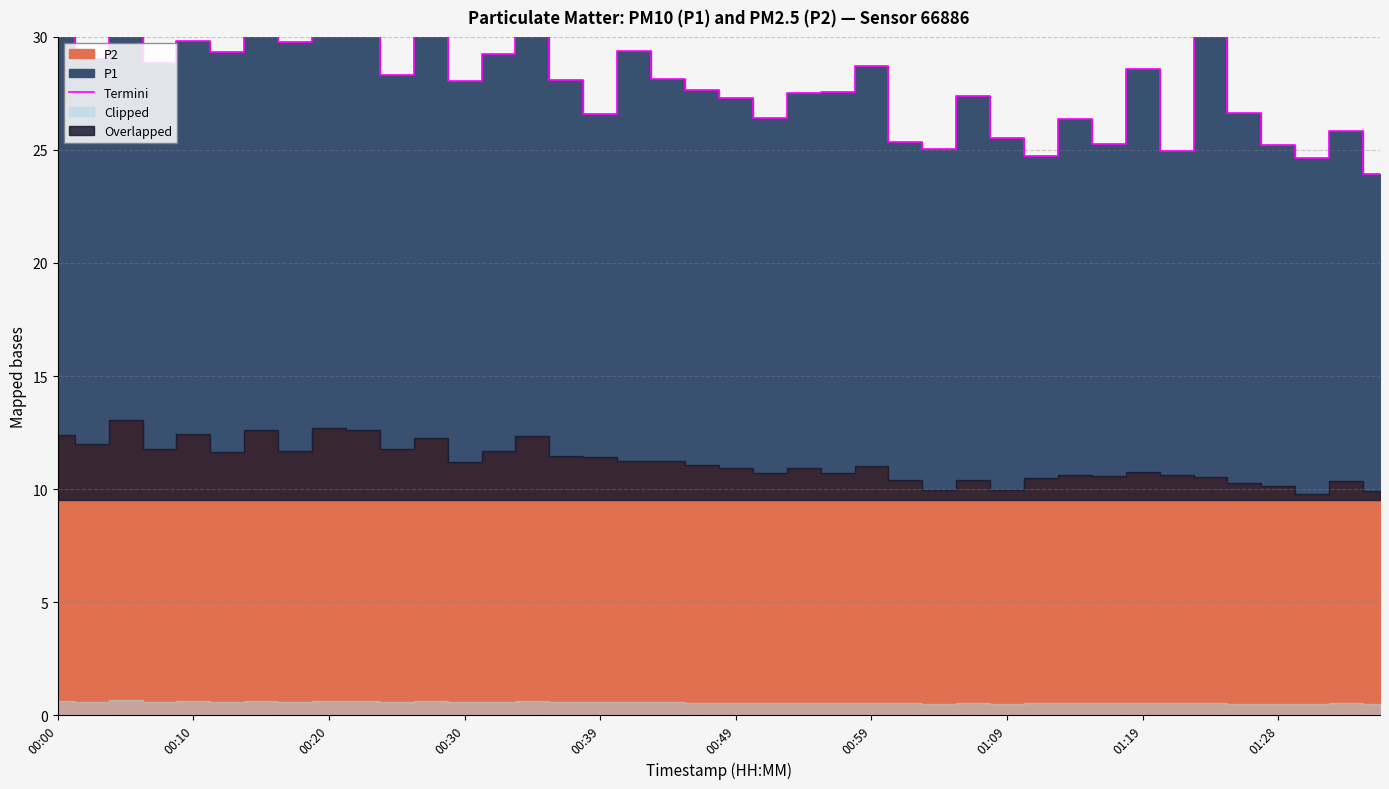

What is the value of the 17th point from the left?

26.6